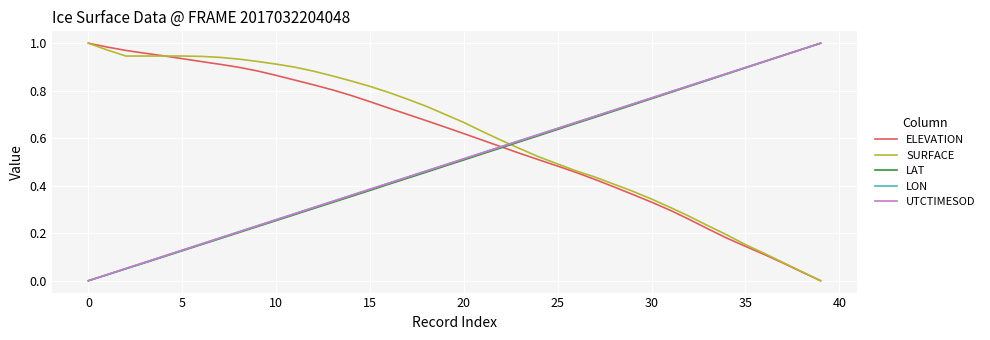

Which series ends up on top after the final intersection of SURFACE and LAT?

LAT